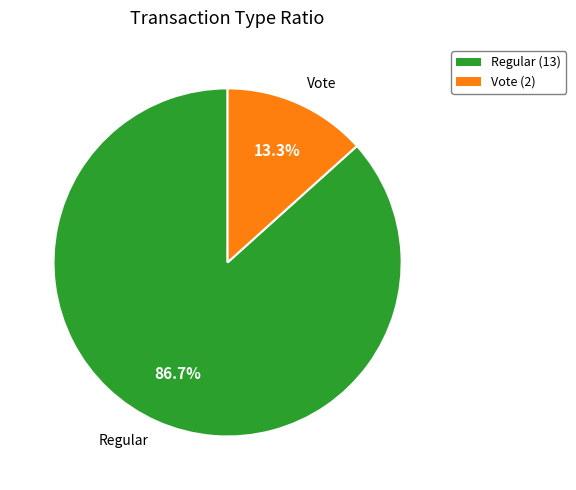

Count the number of slices in the pie.

2